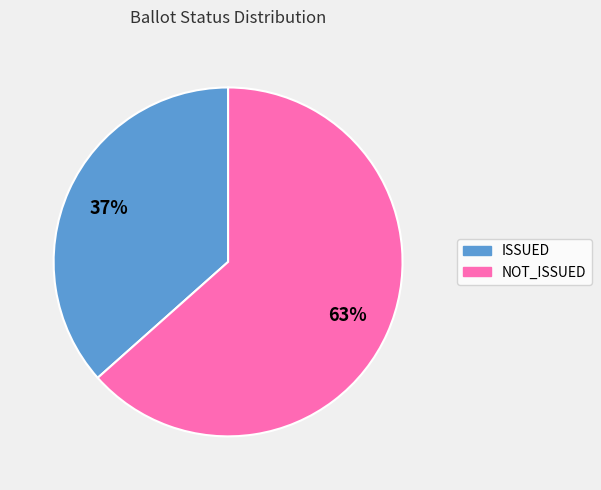

Which category accounts for the majority?

NOT_ISSUED